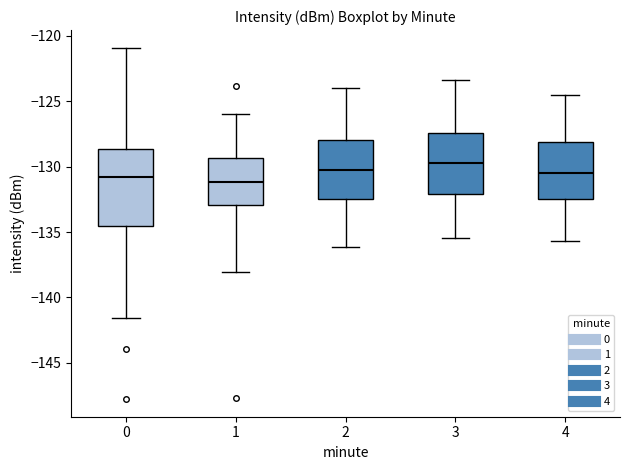

Which box is the tallest, from its lower edge to its upper edge?

0